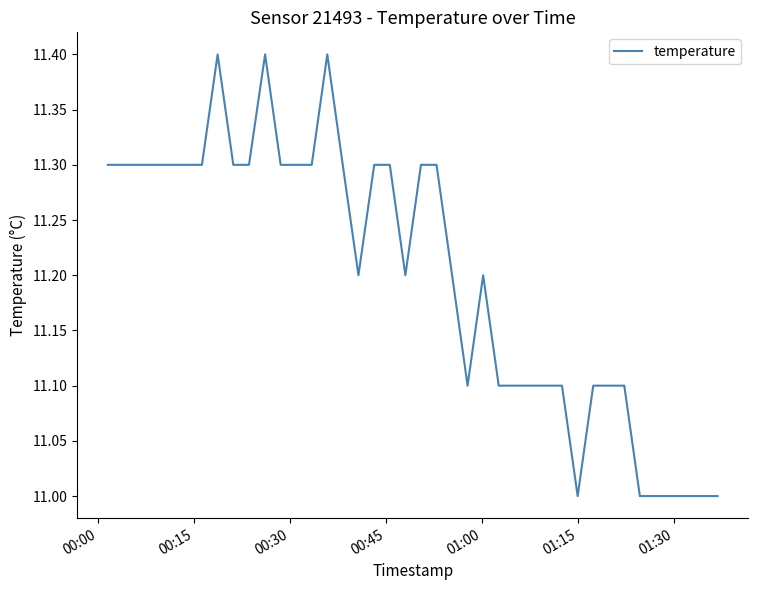

What is the smallest value displayed?

11.0